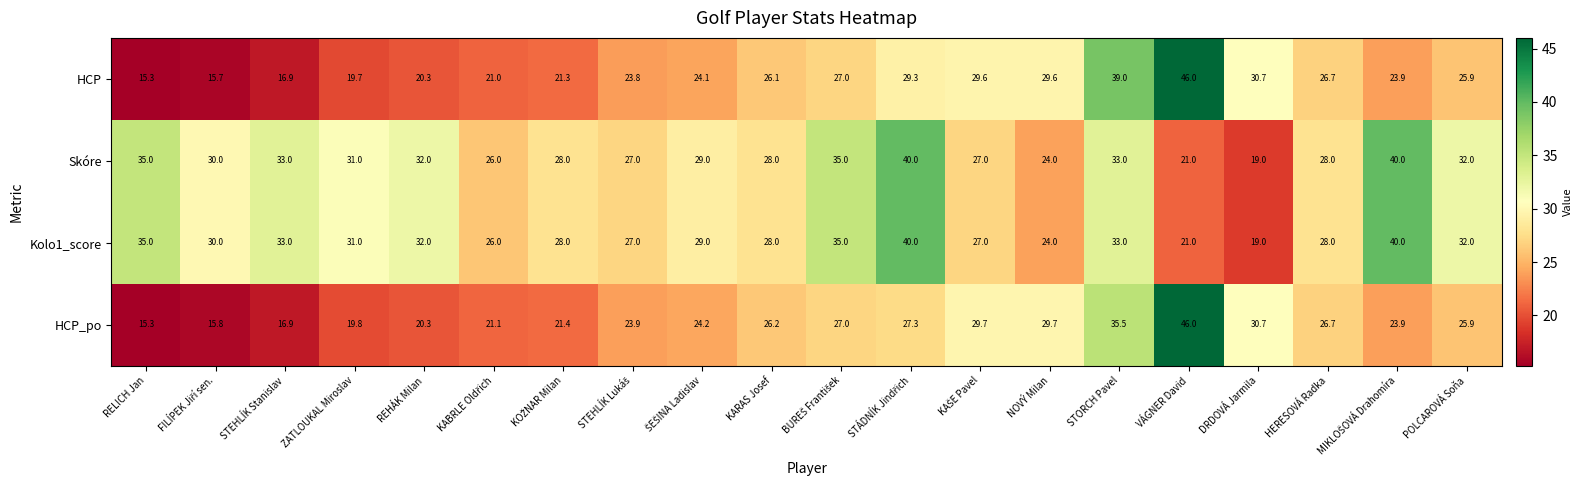

At which category does the chart reach its minimum across all series?

RELICH Jan